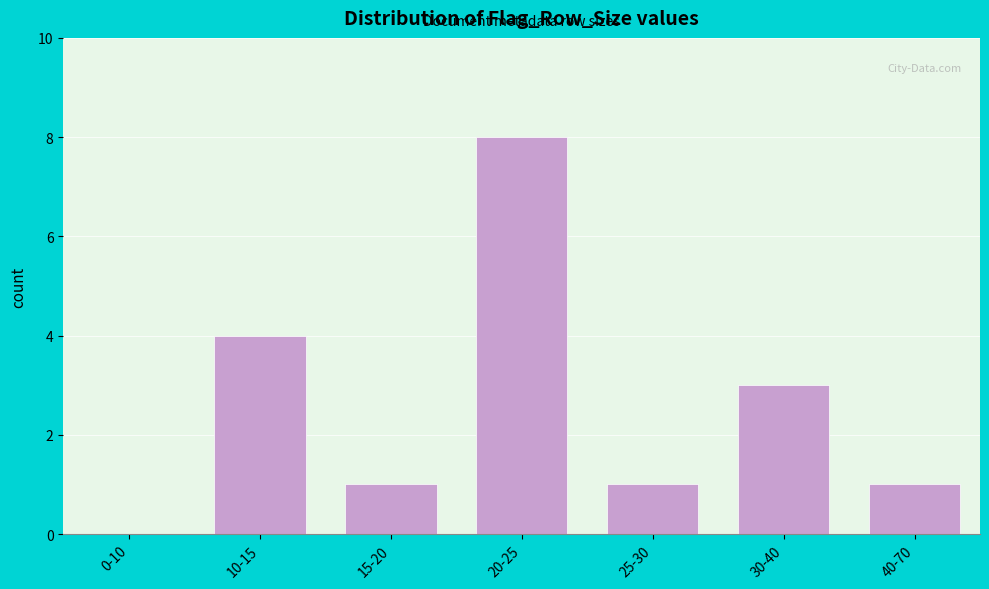

What is the approximate value at 10-15?

4